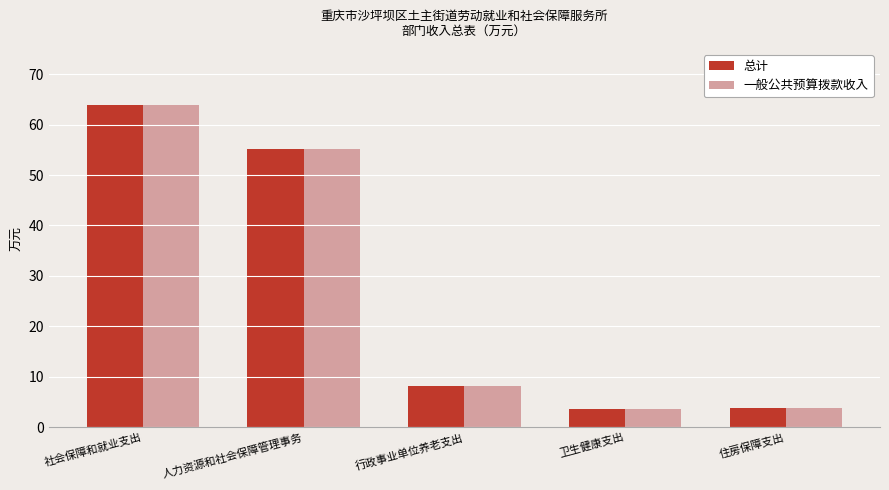

What is the difference between the second highest and minimum values in the 一般公共预算拨款收入 series?

51.5